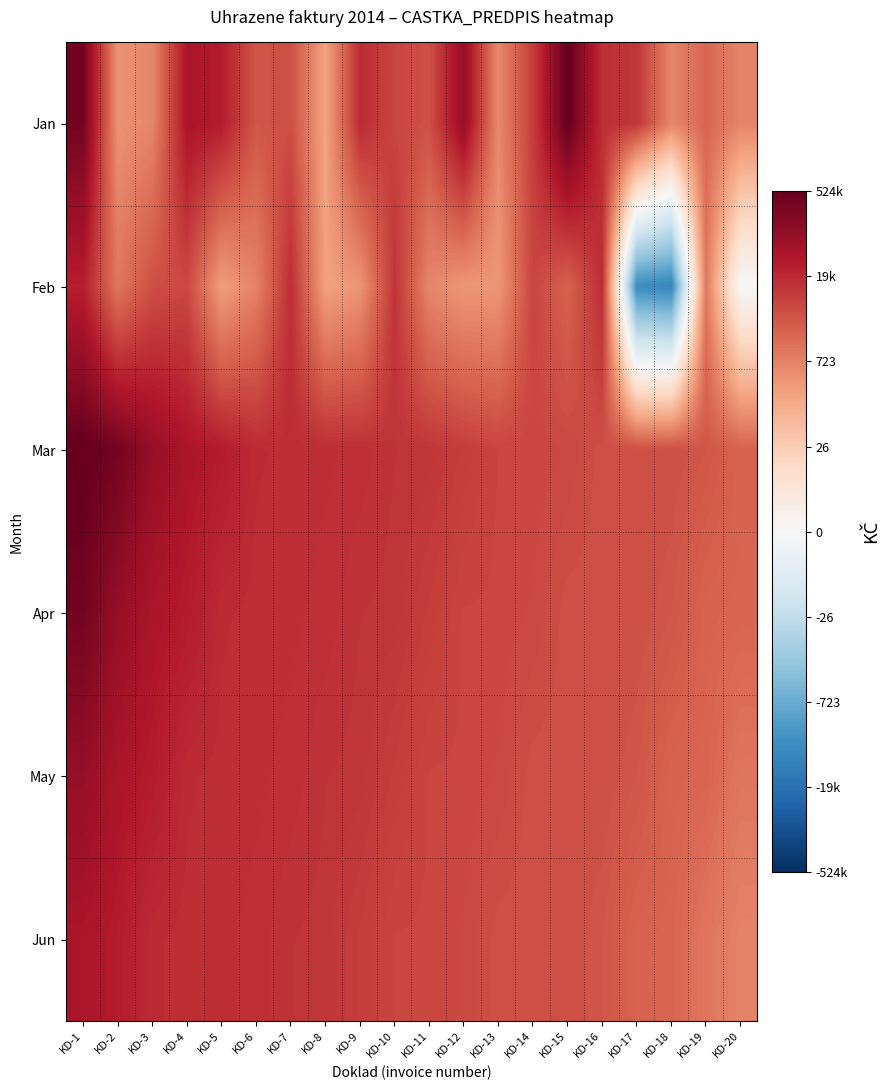

At which category is the sum across all series the highest?

KD-1